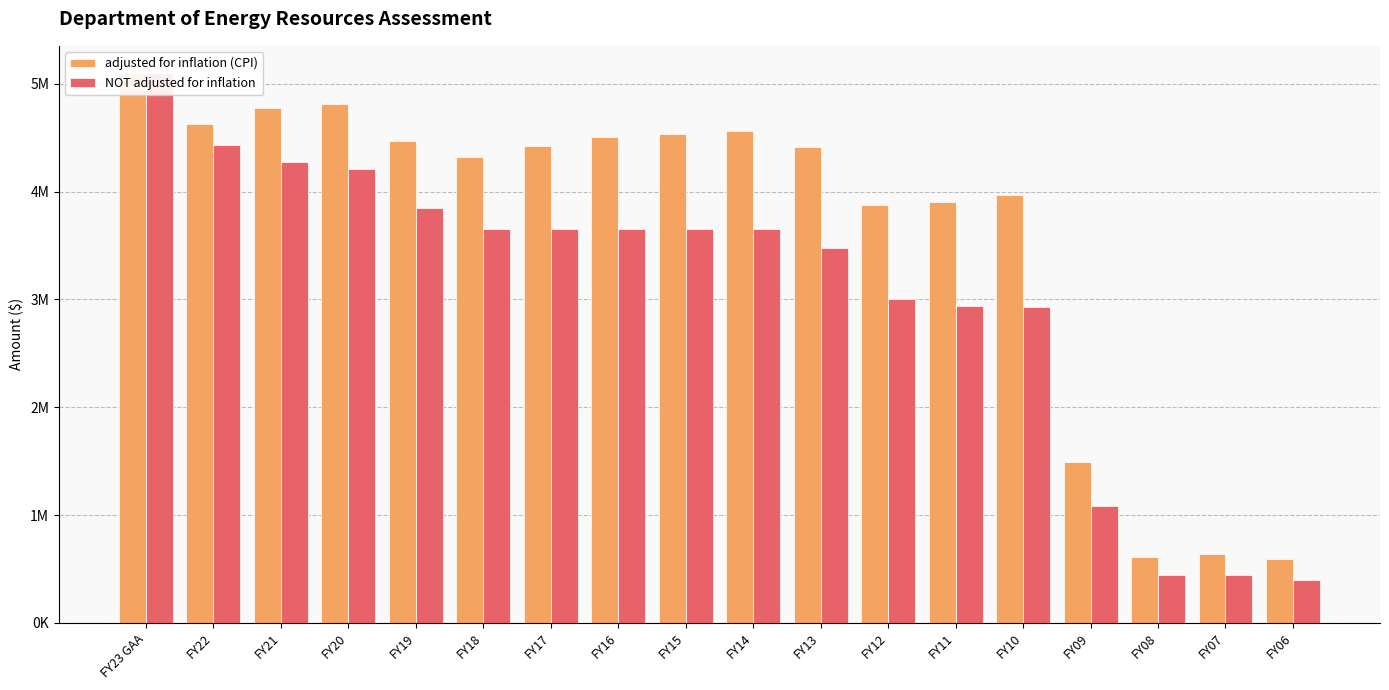

At FY12, list the series in order from largest to smallest.

adjusted for inflation (CPI), NOT adjusted for inflation